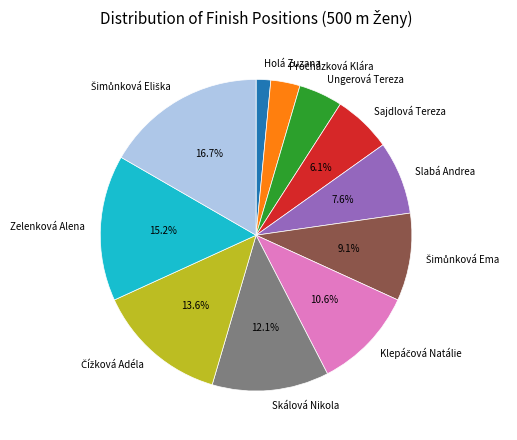

True or false: Procházková Klára accounts for 3% of the total.

True